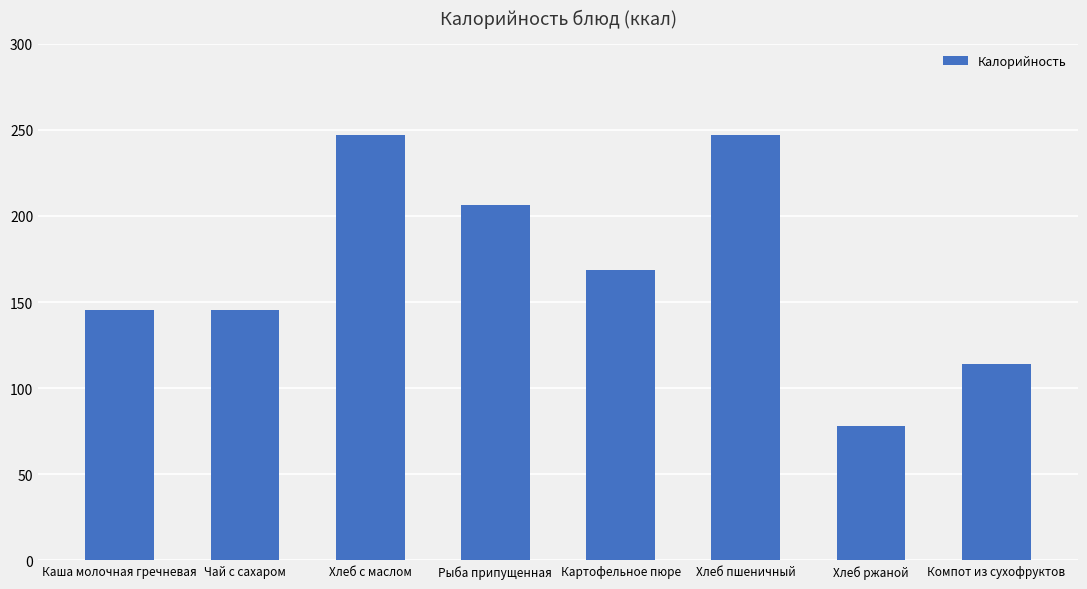

Where is the data nearest to the value 162?

Картофельное пюре